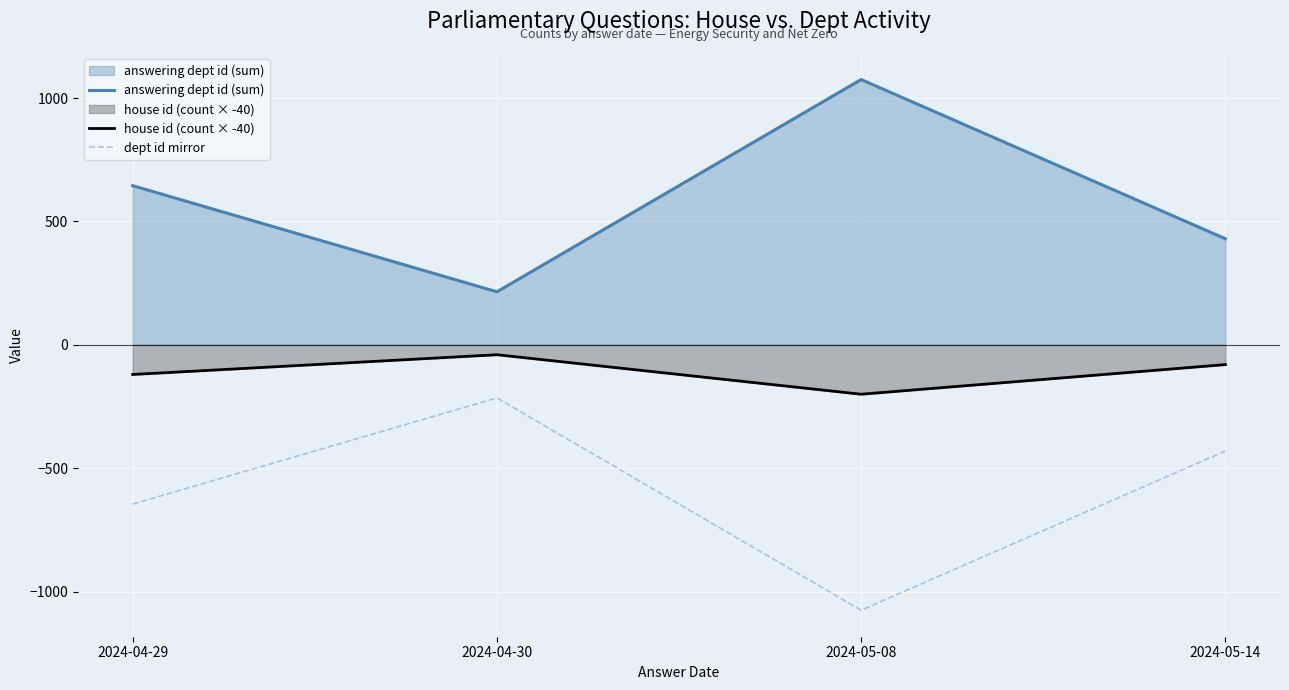

What position from the right is 2024-05-14?

1